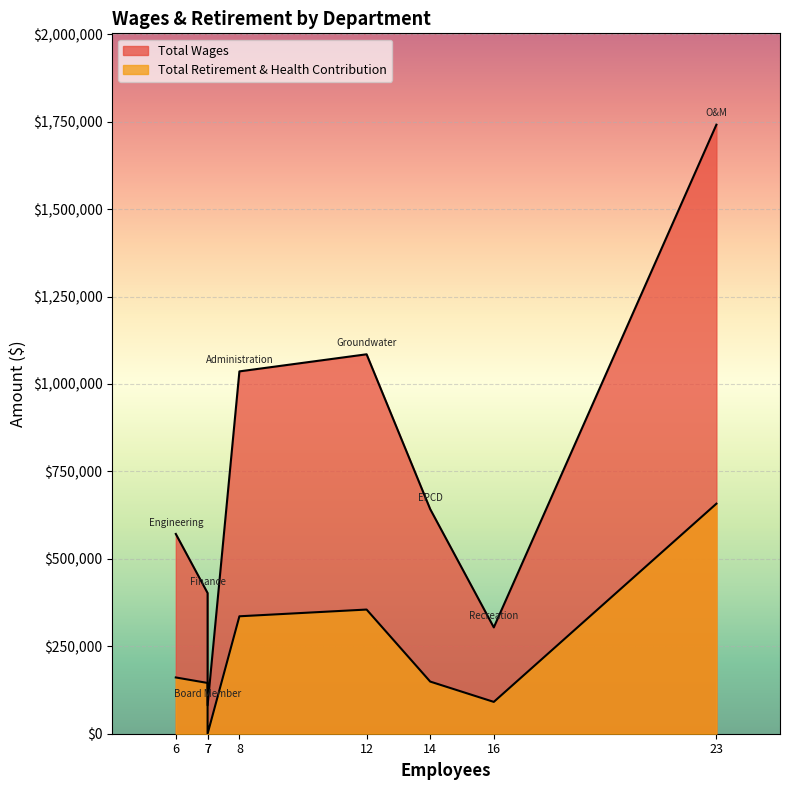

Is it true that Total Retirement & Health Contribution equals 277925 at O&M?

False